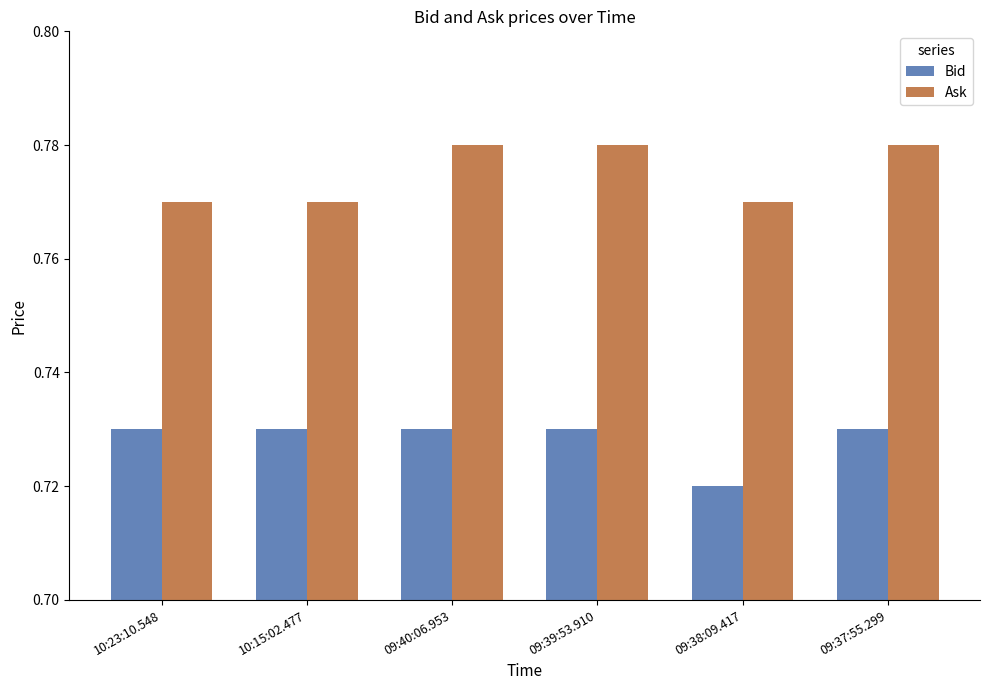

At 10:15:02.477, list the series in order from smallest to largest.

Bid, Ask